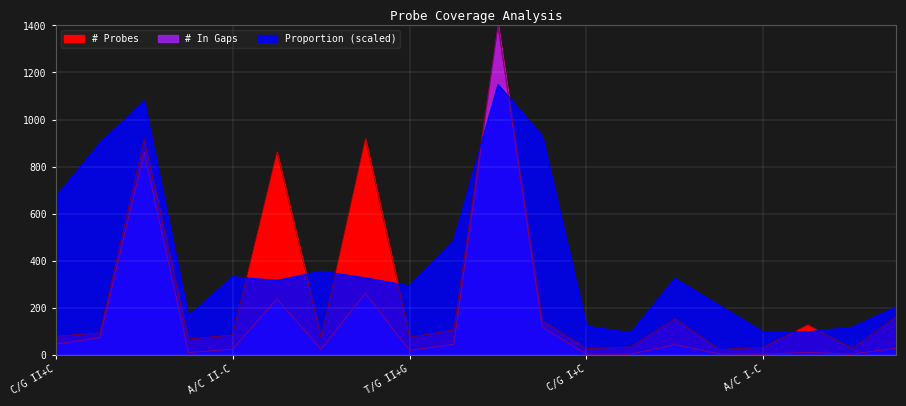

Reading left to right, what are all the values shown in this chart?

Proportion: C/G II+C=670.4	A/C II+C=900.0	T/C II+C=1077.2	C/G II-C=163.3	A/C II-C=331.6	T/C II-C=316.1	C/G II+G=355.2	A/G II+G=327.1	T/G II+G=292.5	C/G II-G=486.3	A/G II-G=1148.5	T/G II-G=929.8	C/G I+C=121.7	A/C I+C=93.3	T/C I+C=324.6	C/G I-C=210.0	A/C I-C=96.6	T/C I-C=97.4	C/G I+G=116.7	A/G I+G=202.8
# In Gaps: C/G II+C=46.1	A/C II+C=73.3	T/C II+C=860.1	C/G II-C=9.5	A/C II-C=24.4	T/C II-C=237.4	C/G II+G=23.1	A/G II+G=261.8	T/G II+G=19.0	C/G II-G=44.8	A/G II-G=1400.0	T/G II-G=118.0	C/G I+C=2.7	A/C I+C=2.7	T/C I+C=43.4	C/G I-C=4.1	A/C I-C=2.7	T/C I-C=10.9	C/G I+G=2.7	A/G I+G=28.5
# Probes: C/G II+C=79.0	A/C II+C=93.5	T/C II+C=917.0	C/G II-C=66.8	A/C II-C=84.6	T/C II-C=862.5	C/G II+G=74.6	A/G II+G=919.2	T/G II+G=74.6	C/G II-G=105.7	A/G II-G=1400.0	T/G II-G=145.8	C/G I+C=25.6	A/C I+C=33.4	T/C I+C=153.6	C/G I-C=22.3	A/C I-C=32.3	T/C I-C=128.0	C/G I+G=26.7	A/G I+G=161.4